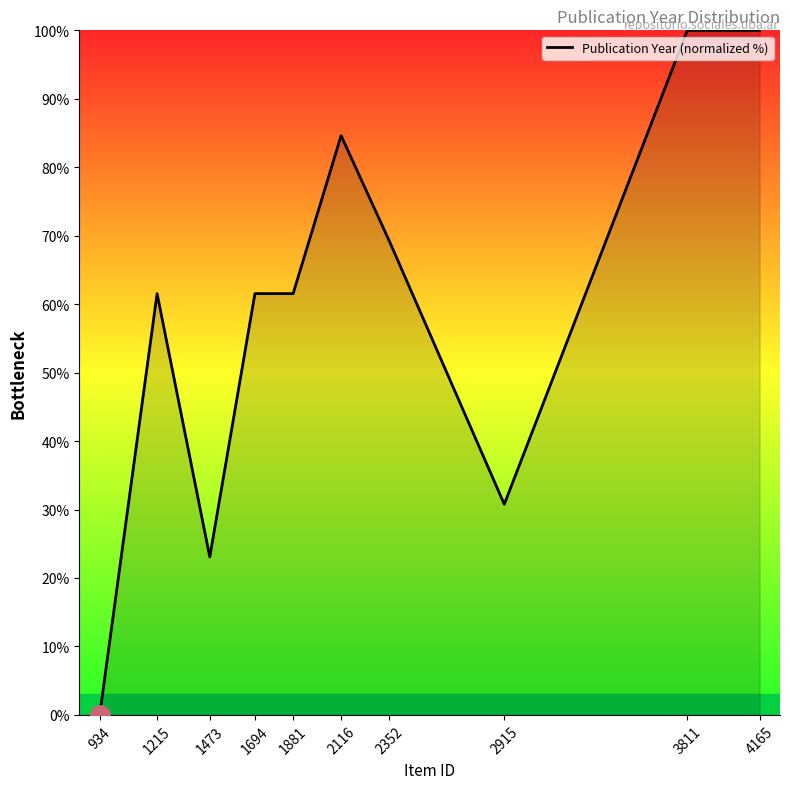

The chart shows a value of 0.0 at 934. True or false?

True